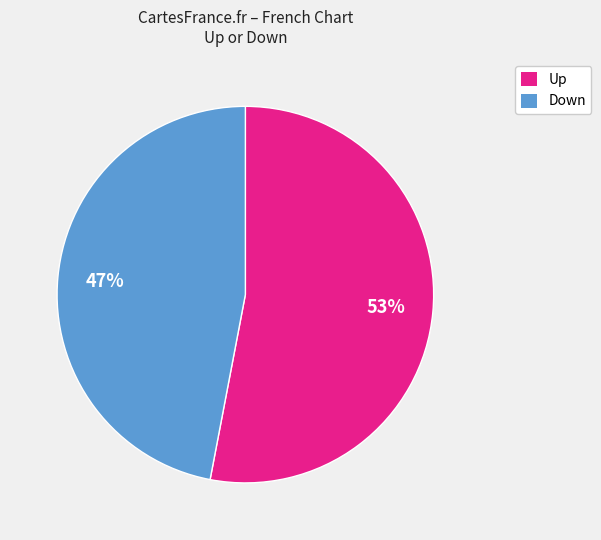

Approximately how many times larger is the value at Down compared to Up?

0.9